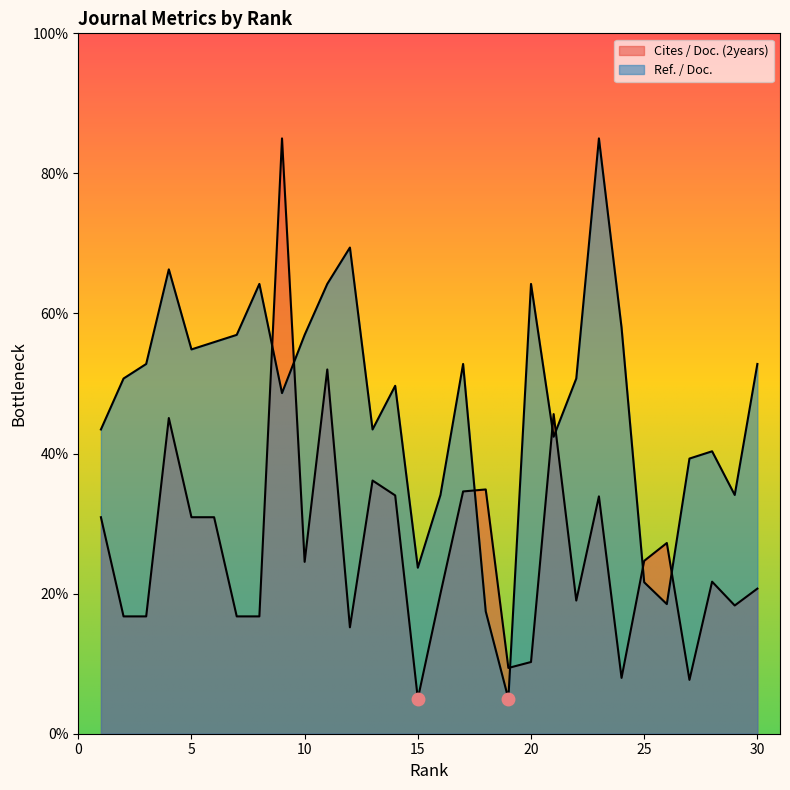

Which series has the widest spread of values?

Ref. / Doc.